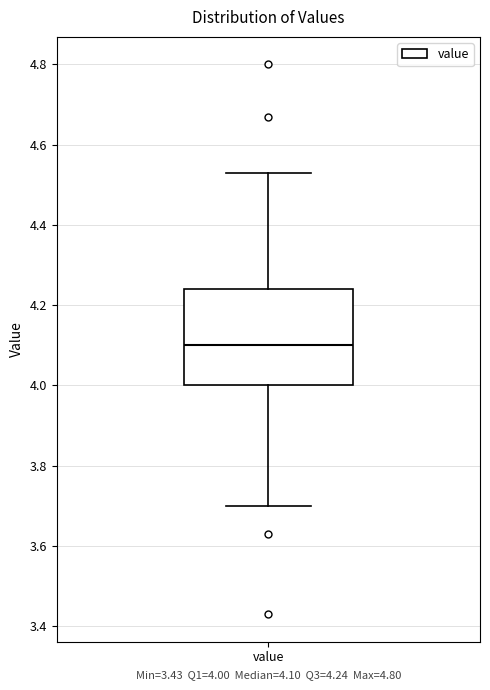

Where is the lower edge of the box for value on the y-axis? The values are not printed on the chart, so give them approximately, as read against the axis.

4.00